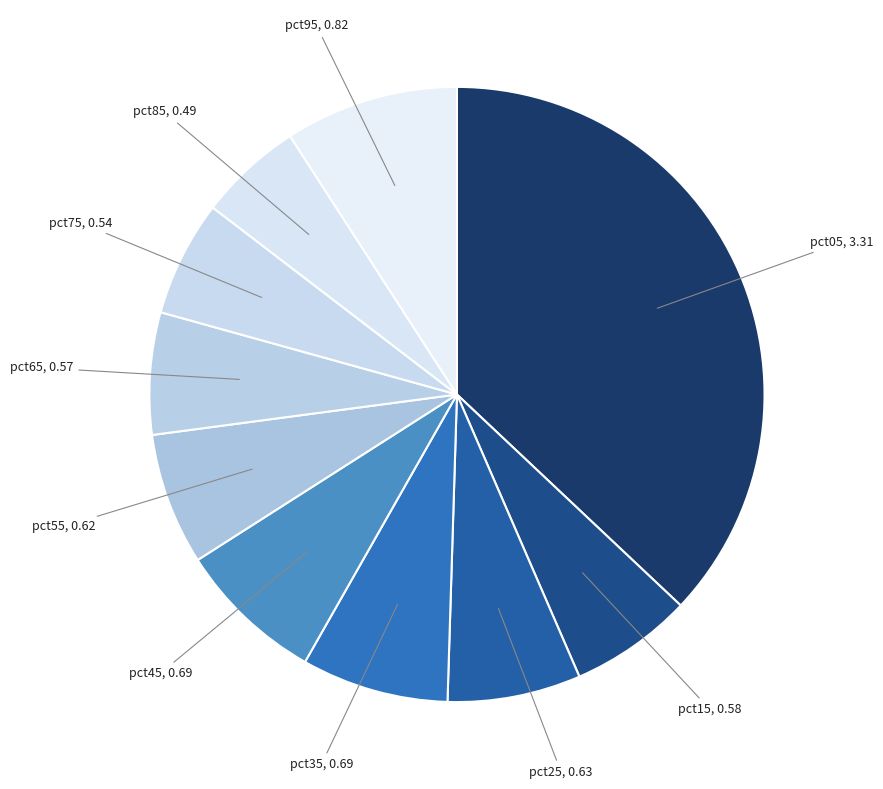

How many slices are in this pie chart?

10